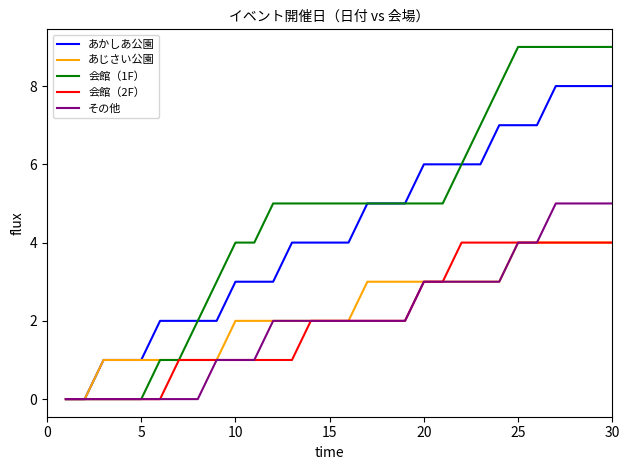

Which series has the largest total across all categories?

会館（1F）